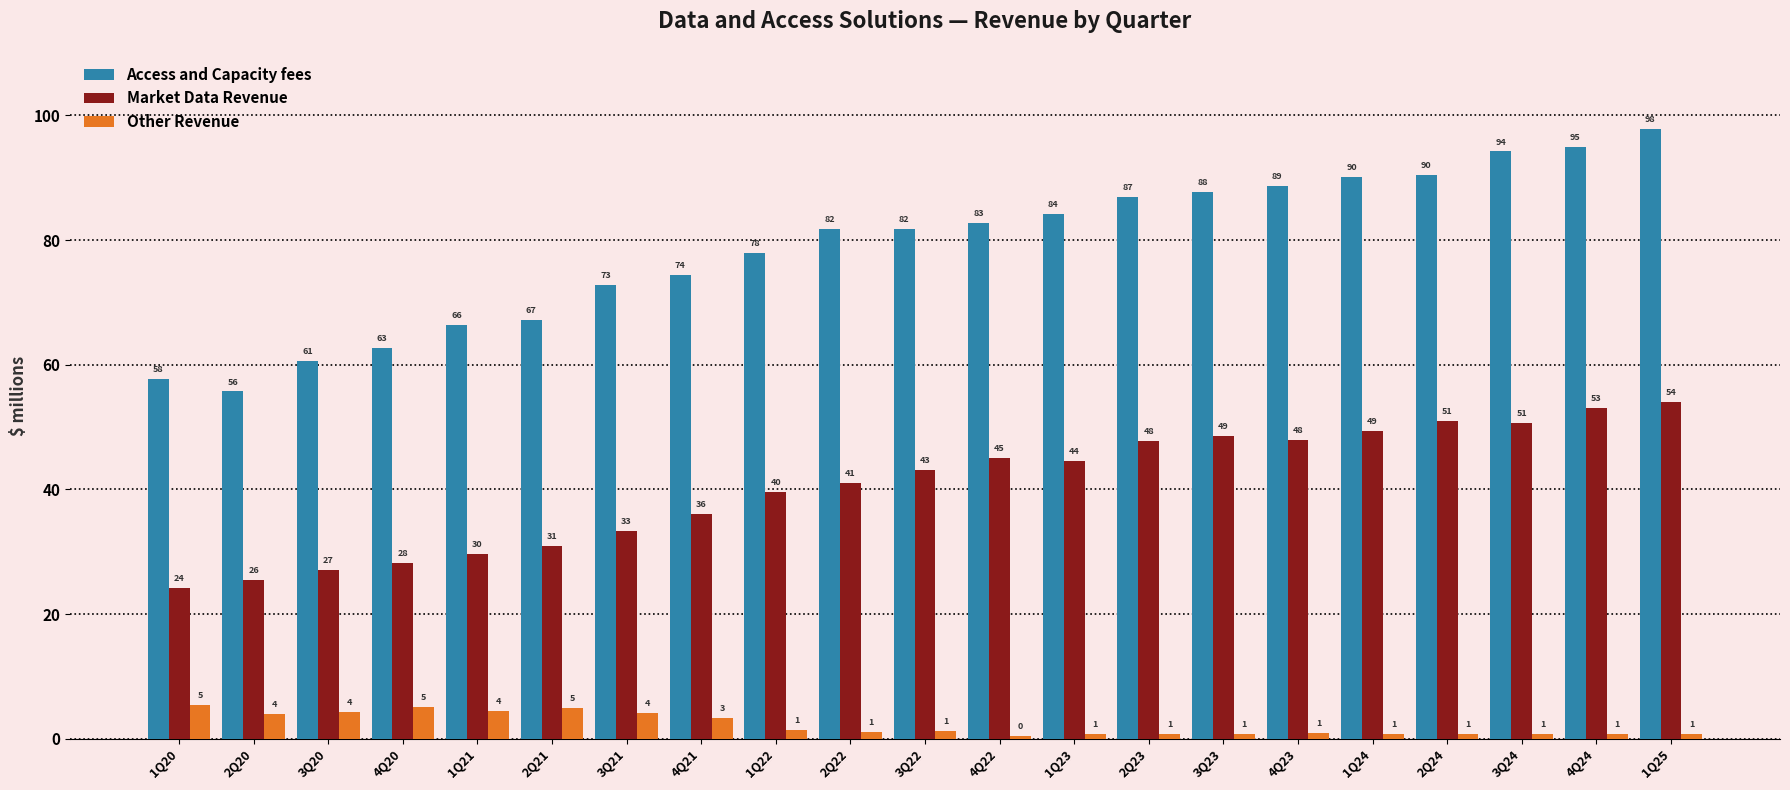

The value of Access and Capacity fees at 4Q23 is 145.5. True or false?

False